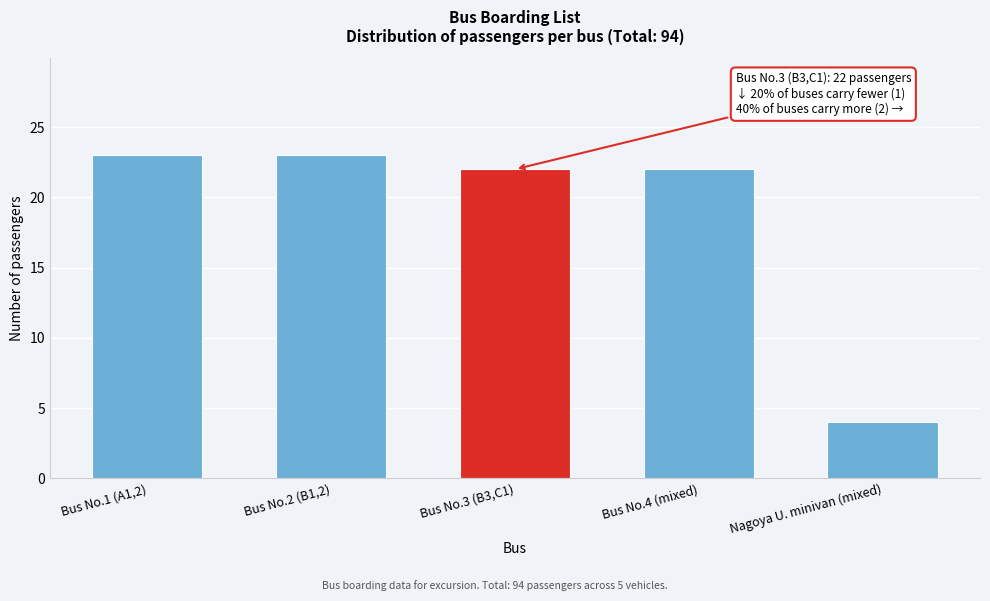

Reading right to left, extract all data points from this chart.

4	22	22	23	23